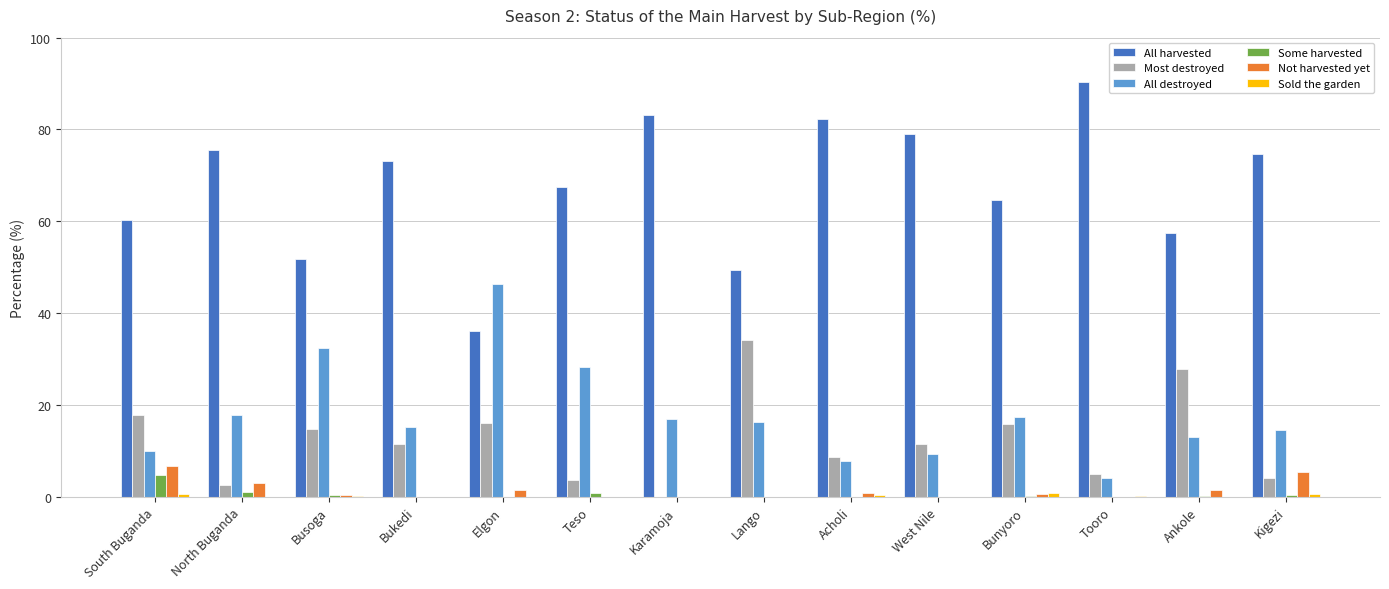

At which category does the chart reach its peak across all series?

Tooro